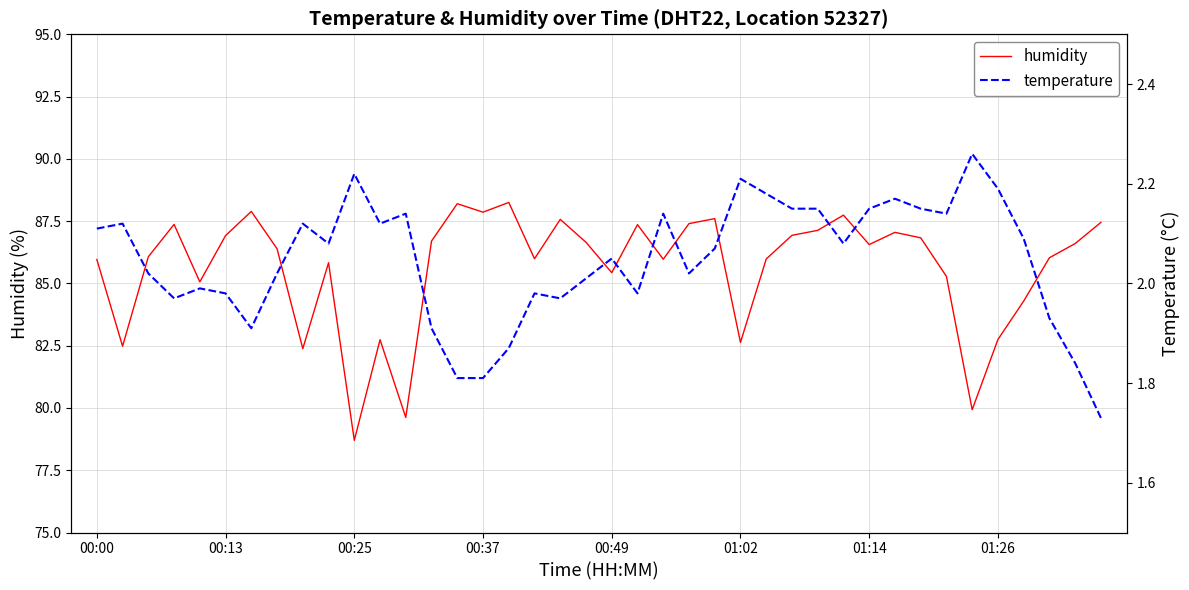

The value of humidity at 00:13 is 86.9. True or false?

True